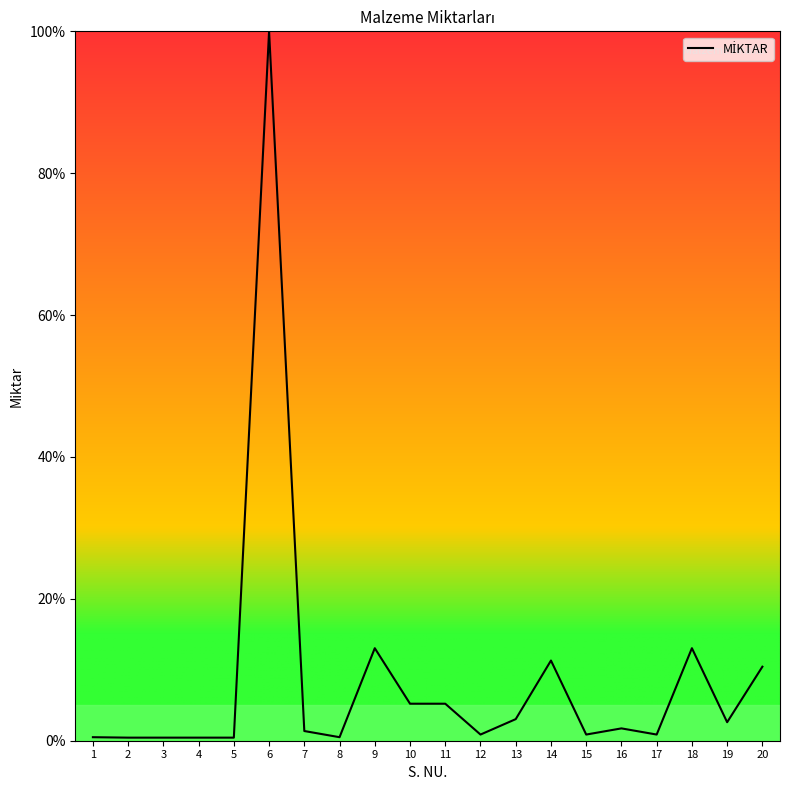

What is the difference between the maximum and minimum values?

99.6